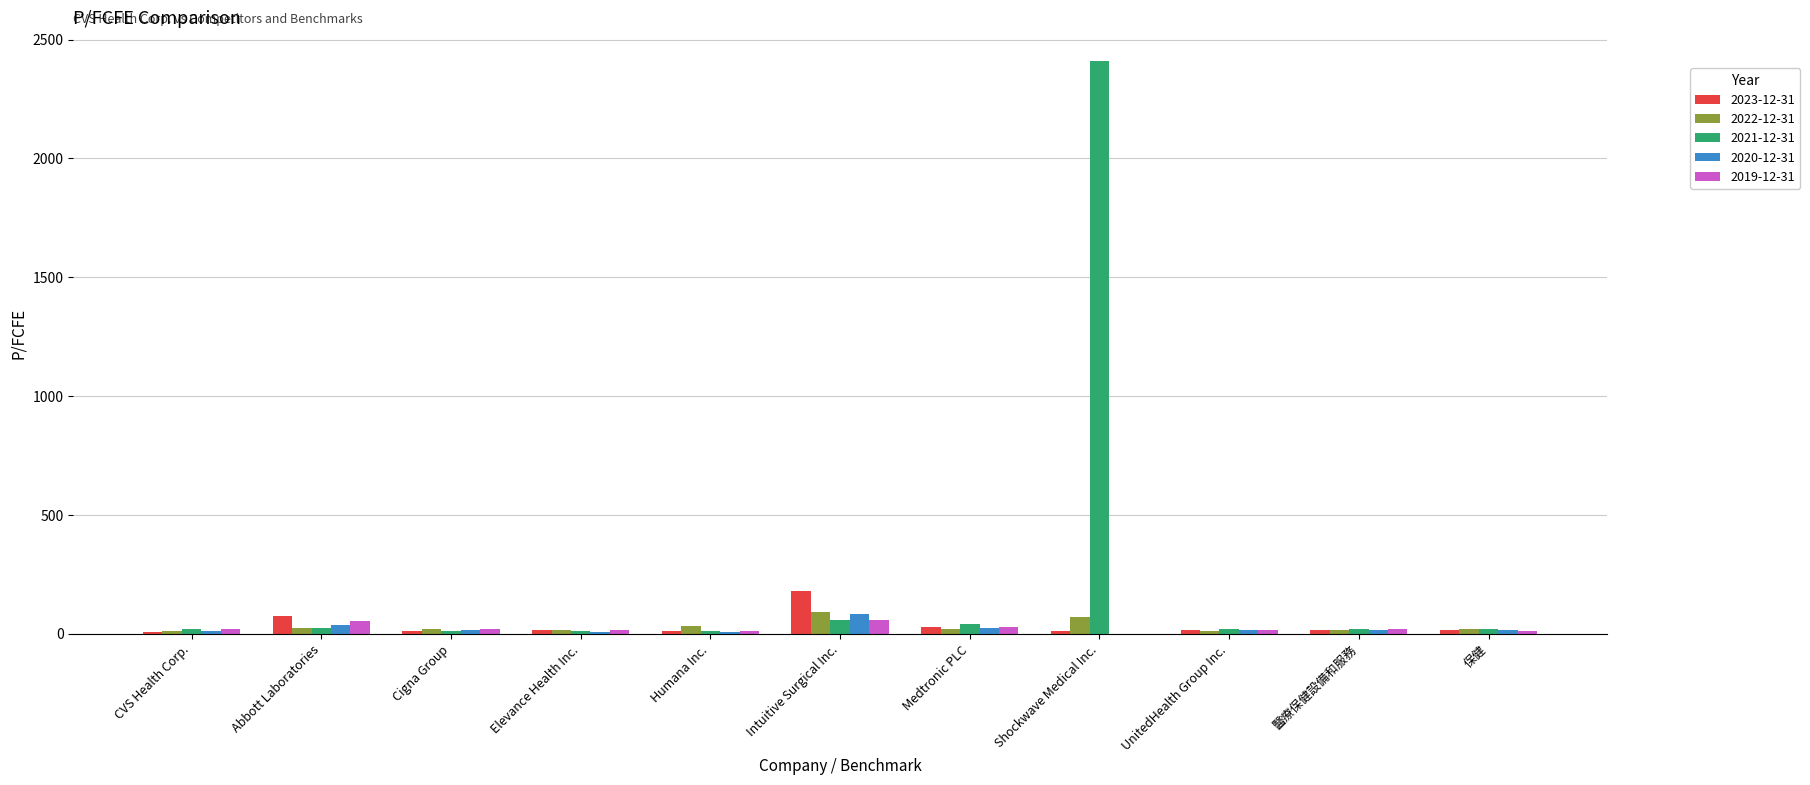

The 2019-12-31 series shows 53.2 at Abbott Laboratories. True or false?

True